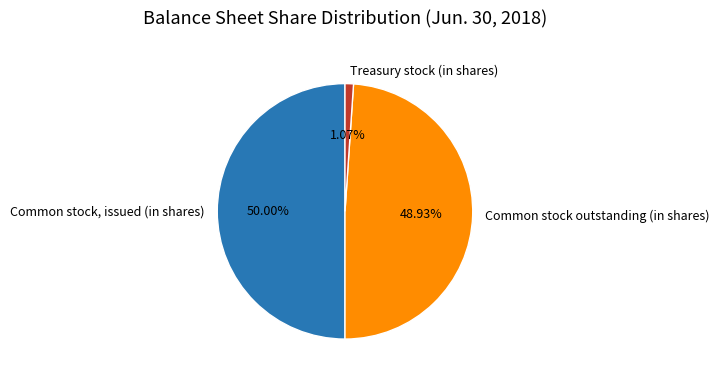

Do Common stock, issued (in shares) and Common stock outstanding (in shares) together represent more than half of the pie?

Yes